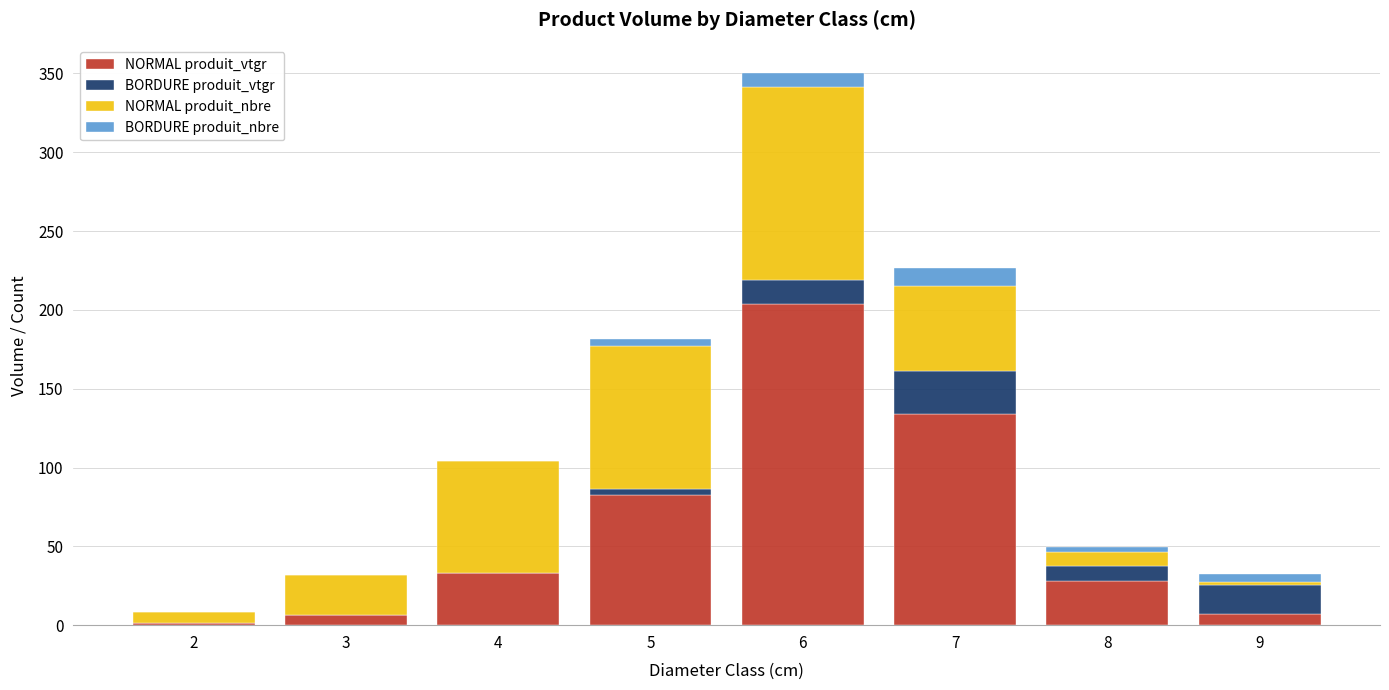

What is the sum of all NORMAL produit_vtgr values?

496.9